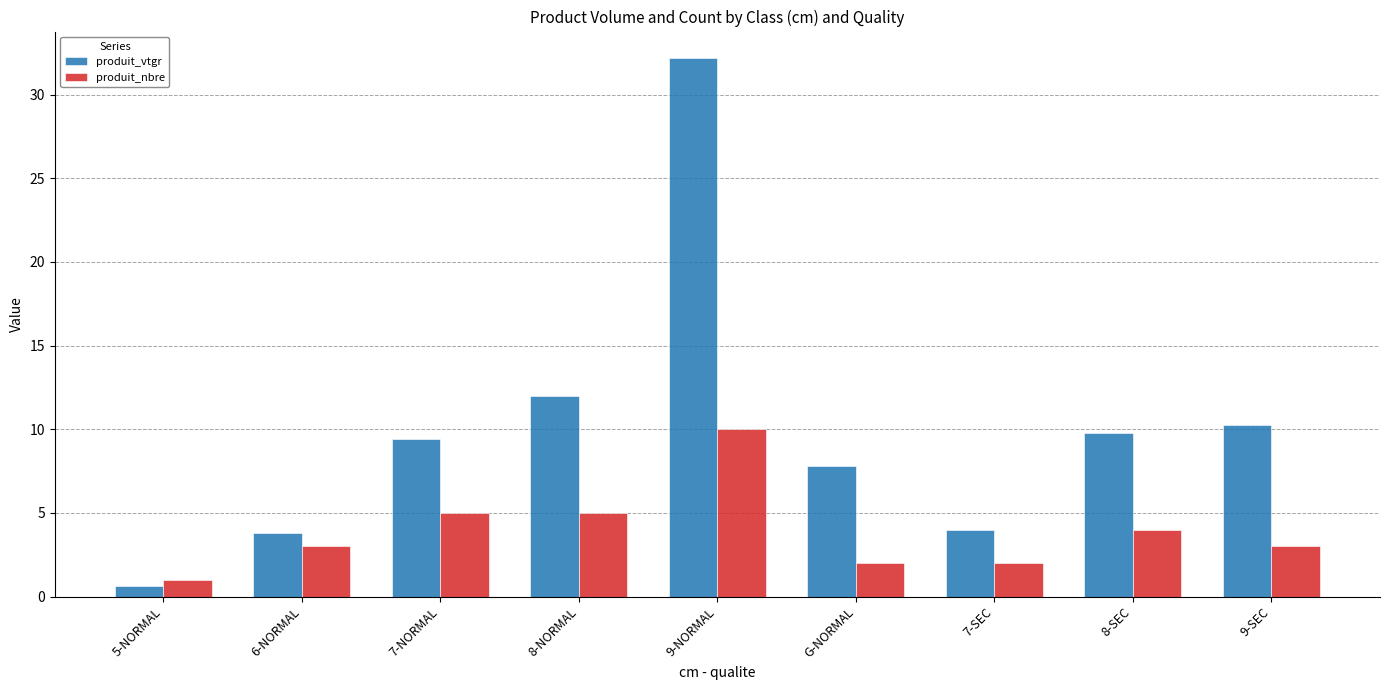

List the series in order of their overall mean, highest first.

produit_vtgr, produit_nbre